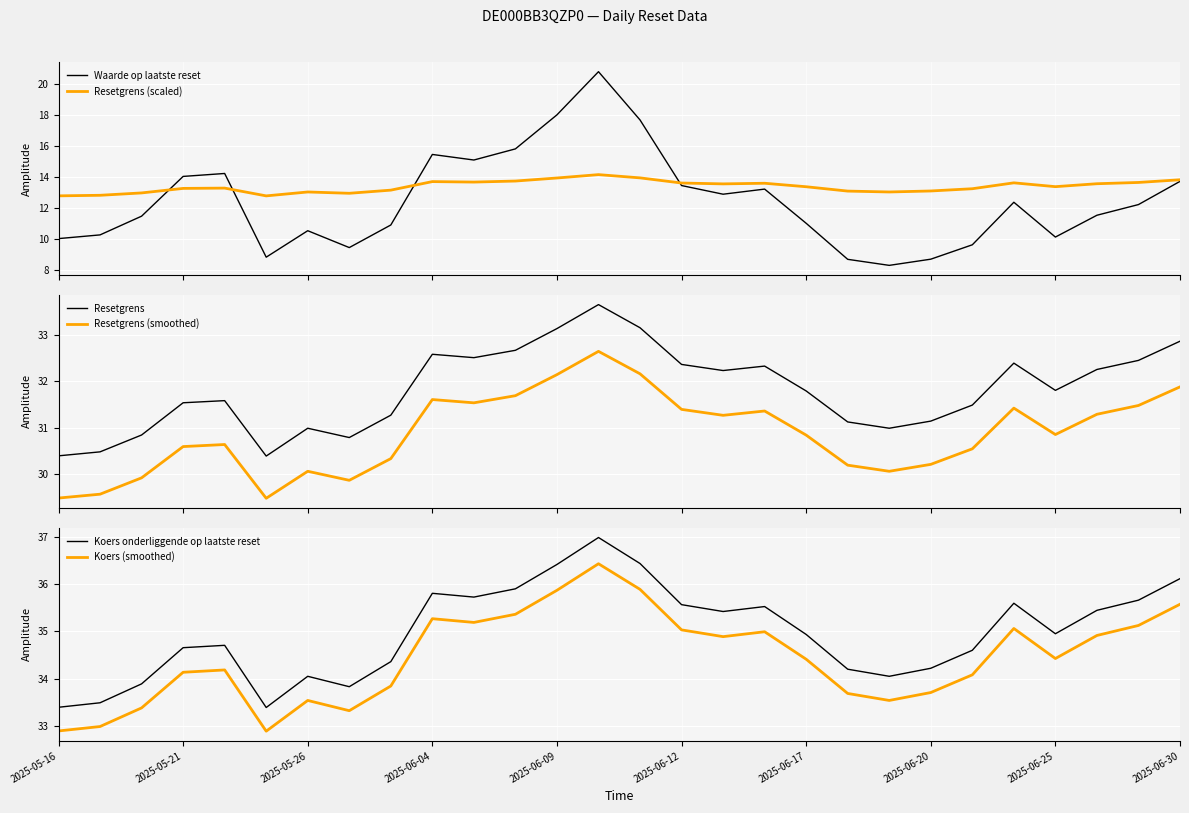

What is the approximate value of Resetgrens (scaled) at 17?

13.6